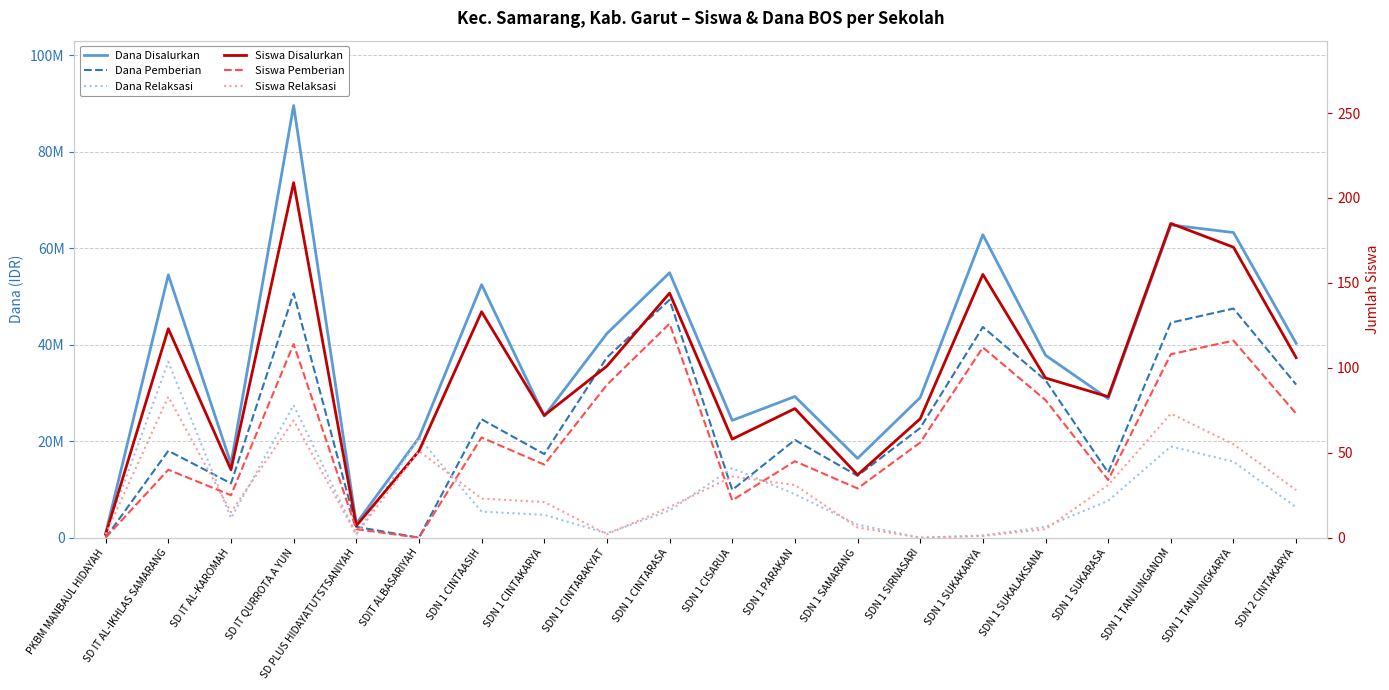

List the labels in order of Dana Disalurkan value, largest first.

SD IT QURROTA A YUN, SDN 1 TANJUNGANOM, SDN 1 TANJUNGKARYA, SDN 1 SUKAKARYA, SDN 1 CINTARASA, SD IT AL-IKHLAS SAMARANG, SDN 1 CINTAASIH, SDN 1 CINTARAKYAT, SDN 2 CINTAKARYA, SDN 1 SUKALAKSANA, SDN 1 PARAKAN, SDN 1 SIRNASARI, SDN 1 SUKARASA, SDN 1 CINTAKARYA, SDN 1 CISARUA, SDIT ALBASARIYAH, SDN 1 SAMARANG, SD IT AL-KAROMAH, SD PLUS HIDAYATUTSTSANIYAH, PKBM MANBAUL HIDAYAH